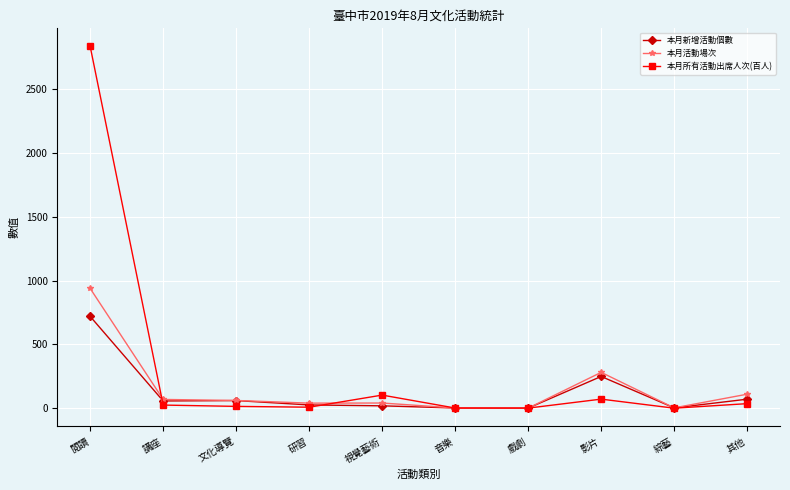

How many series are shown in this chart?

3